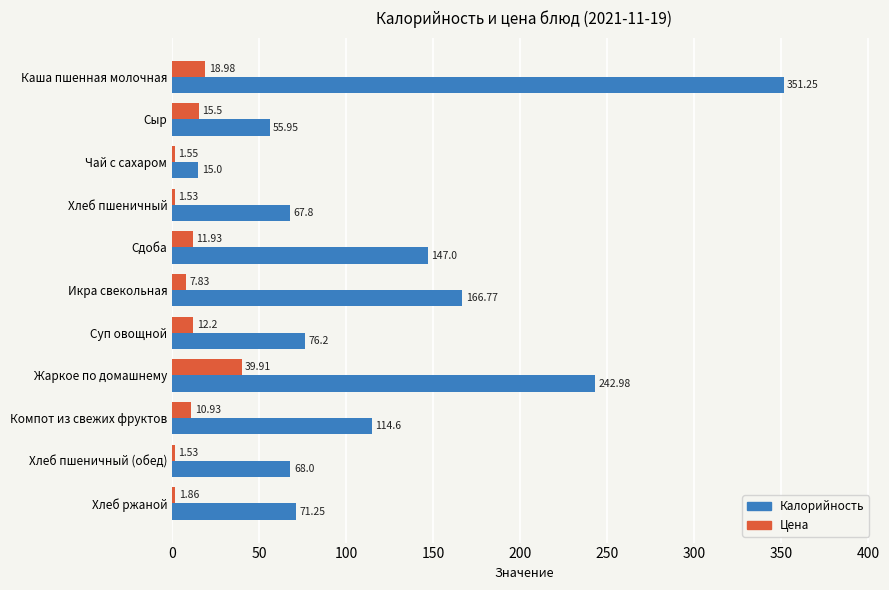

What are all the series names shown in the legend?

Калорийность, Цена